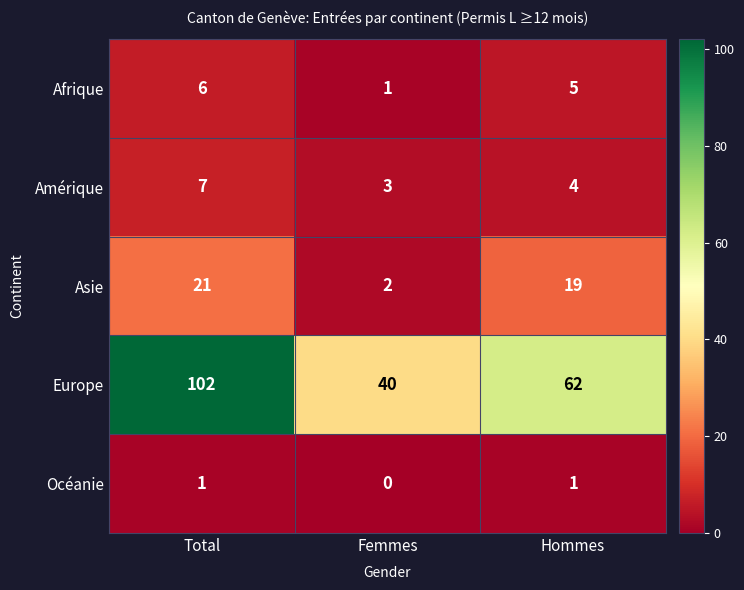

The value of Afrique at Hommes is 5. True or false?

True